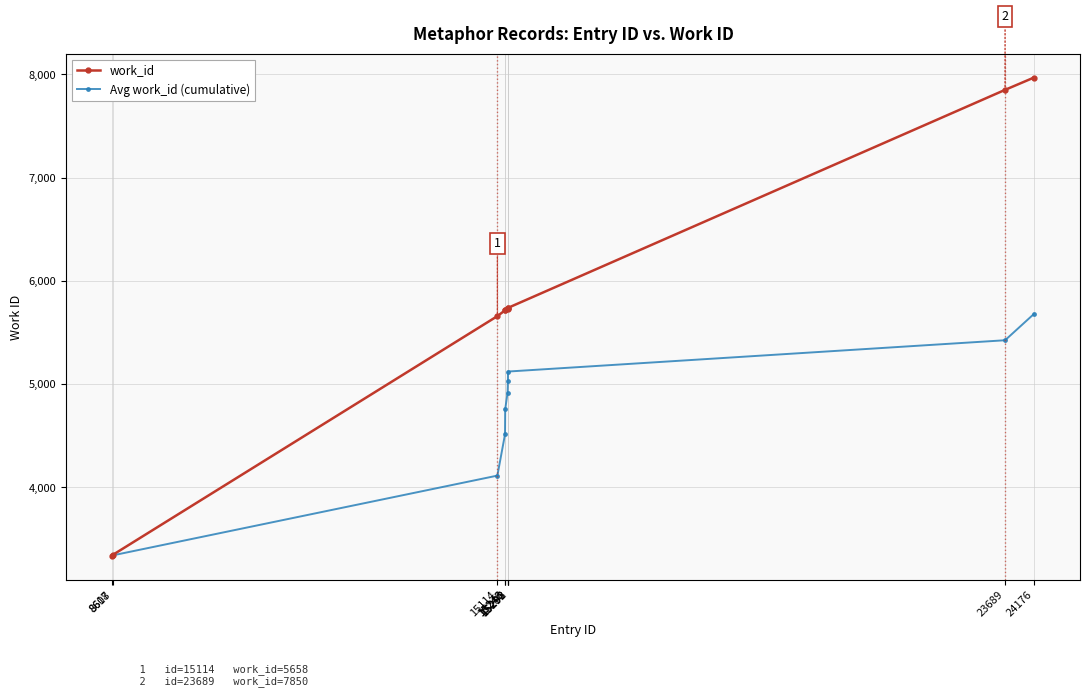

What are all the series names shown in the legend?

work_id, Avg work_id (cumulative)